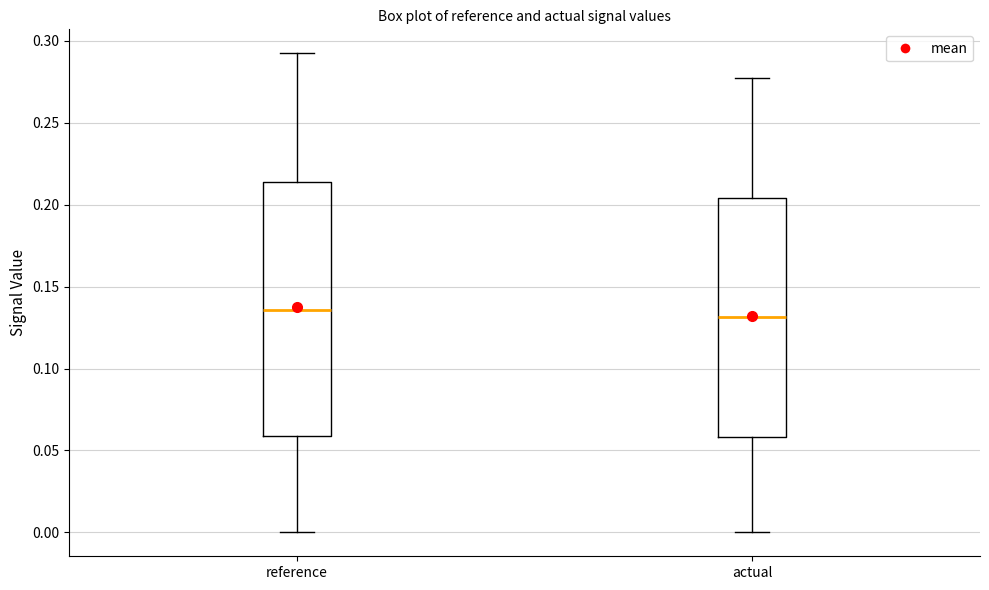

Reading left to right, read every box against the y-axis: the position of its median line, the range the box covers, and the ends of its whiskers. The values are not printed on the chart, so give them approximately, as read against the axis.

reference: median 0.135, box 0.060 to 0.215, whiskers 0.000 to 0.290
actual: median 0.130, box 0.060 to 0.205, whiskers 0.000 to 0.280